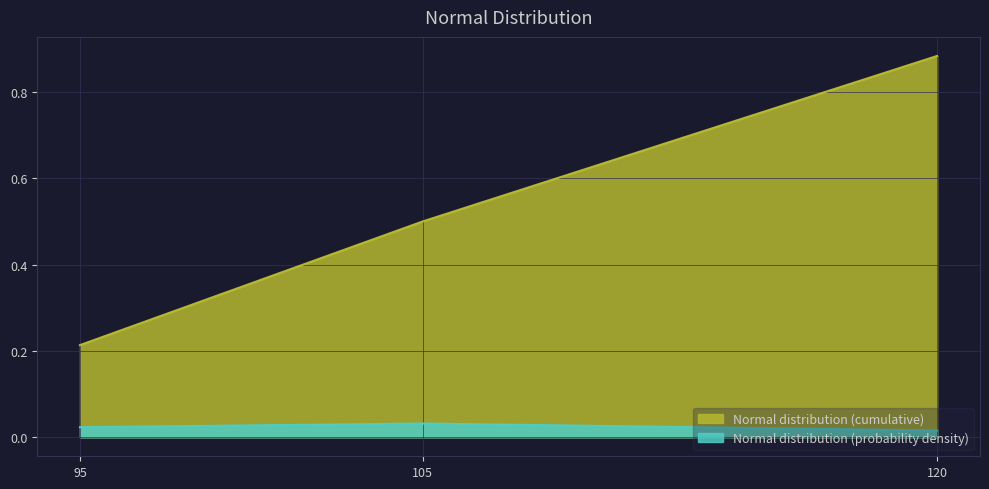

What is the maximum value for Normal distribution (cumulative)?

0.9